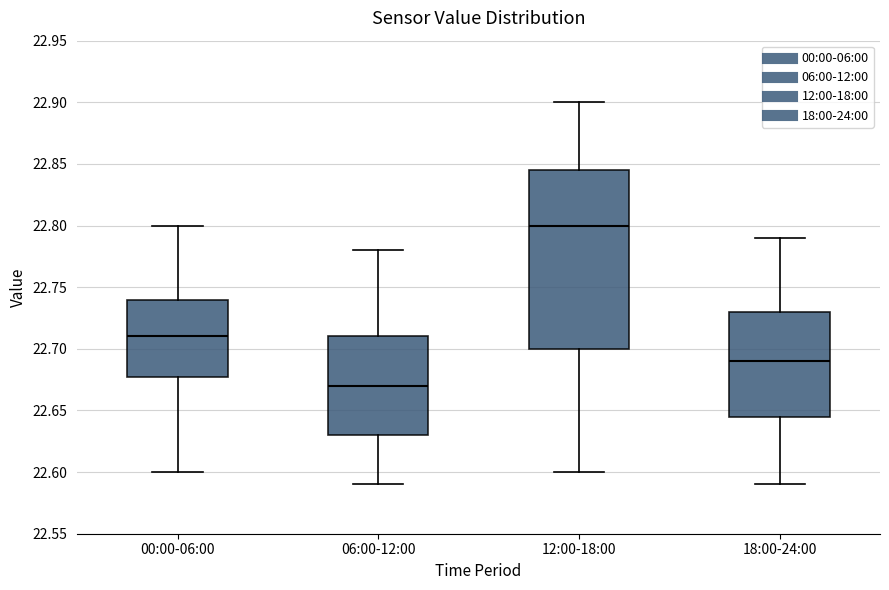

Which box has the lowest median line?

06:00-12:00